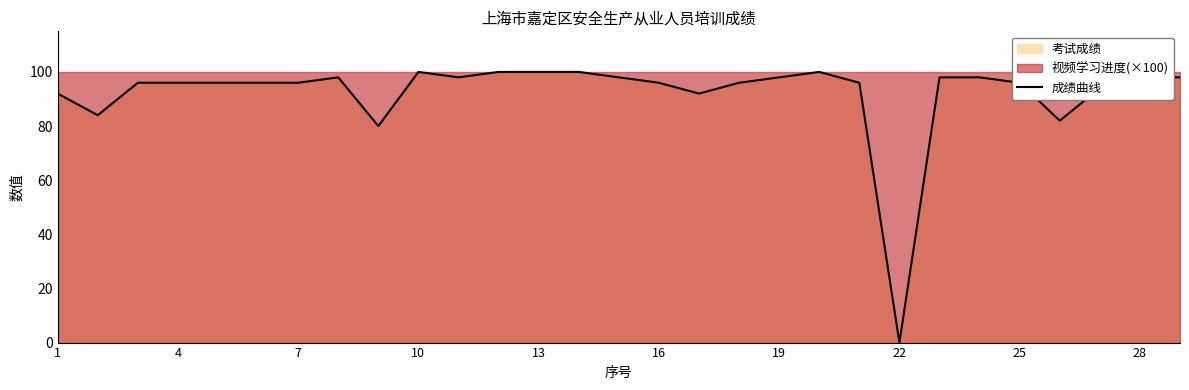

Is it true that 成绩曲线 equals 44 at 19?

False